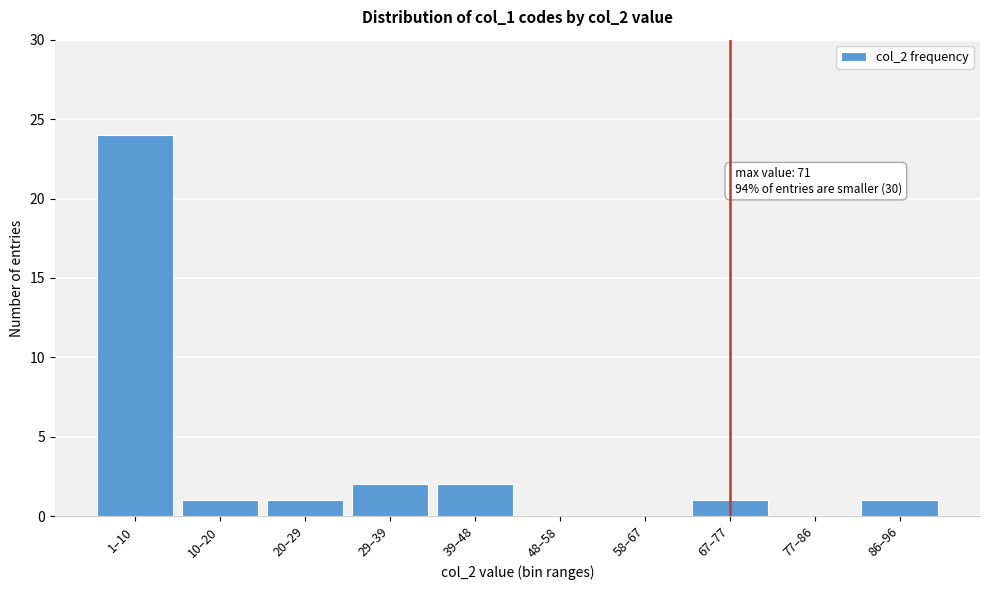

Reading right to left, extract all data points from this chart.

86–96=1	77–86=0	67–77=1	58–67=0	48–58=0	39–48=2	29–39=2	20–29=1	10–20=1	1–10=24